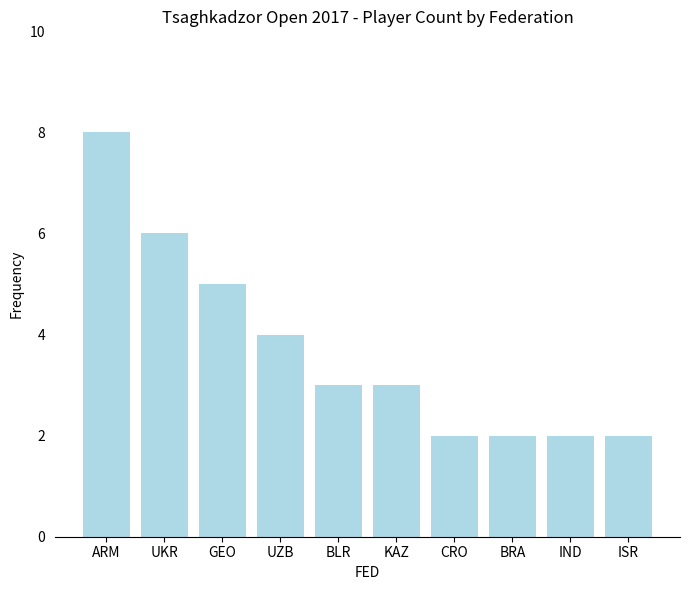

What is the label of the 9th bar from the left?

IND